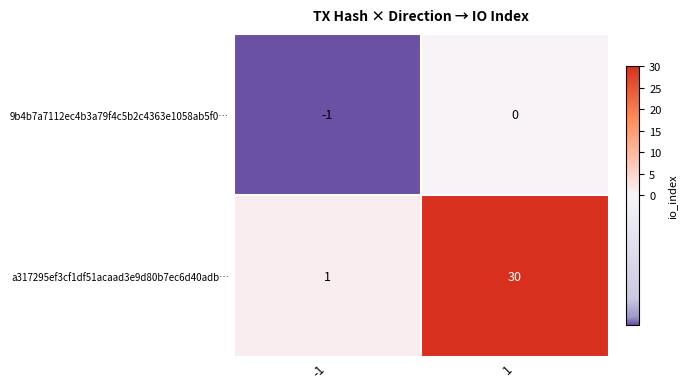

List the labels in order of a317295ef3cf1df51acaad3e9d80b7ec6d40adb… value, largest first.

1, -1